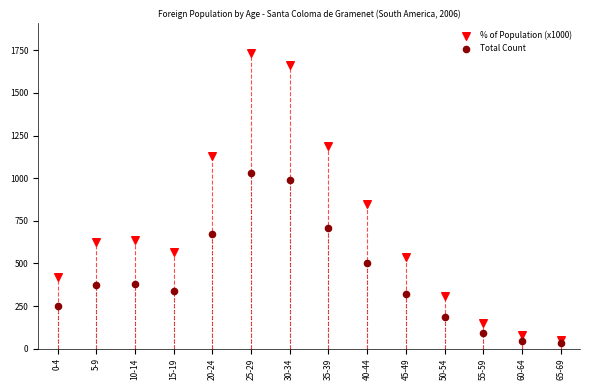

What are all the series names shown in the legend?

% of Population (x1000), Total Count